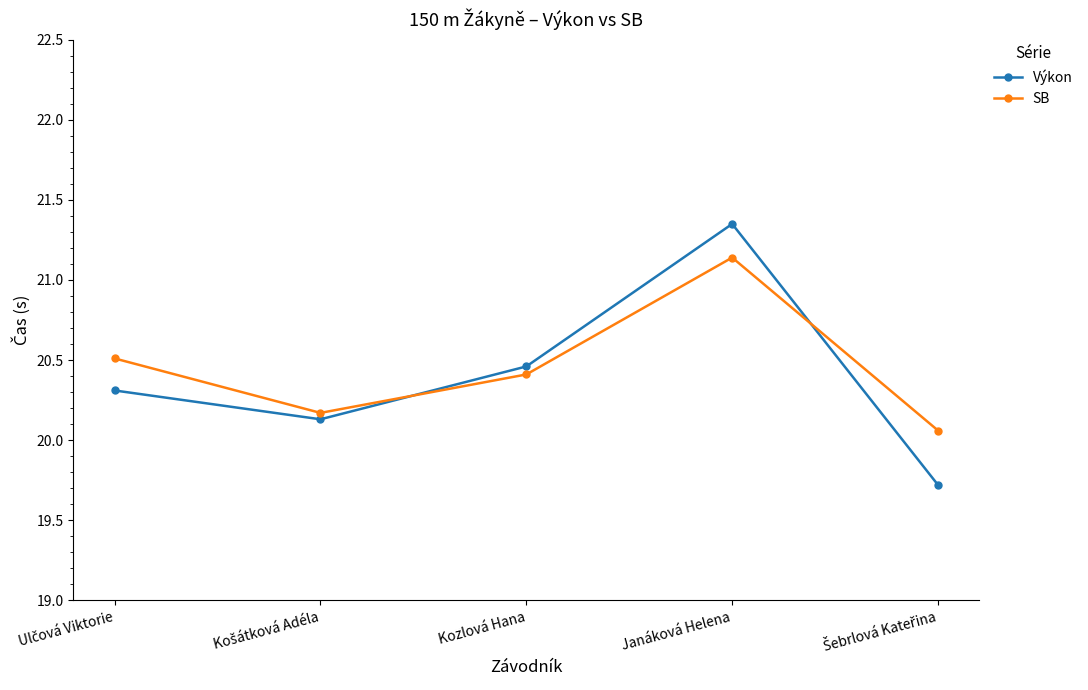

How many intersections are there between Výkon and SB?

2